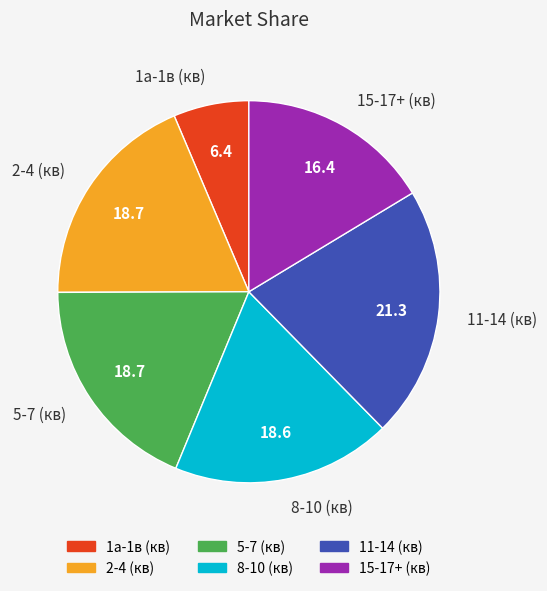

The 15-17+ (кв) slice represents 24% of the pie. True or false?

False